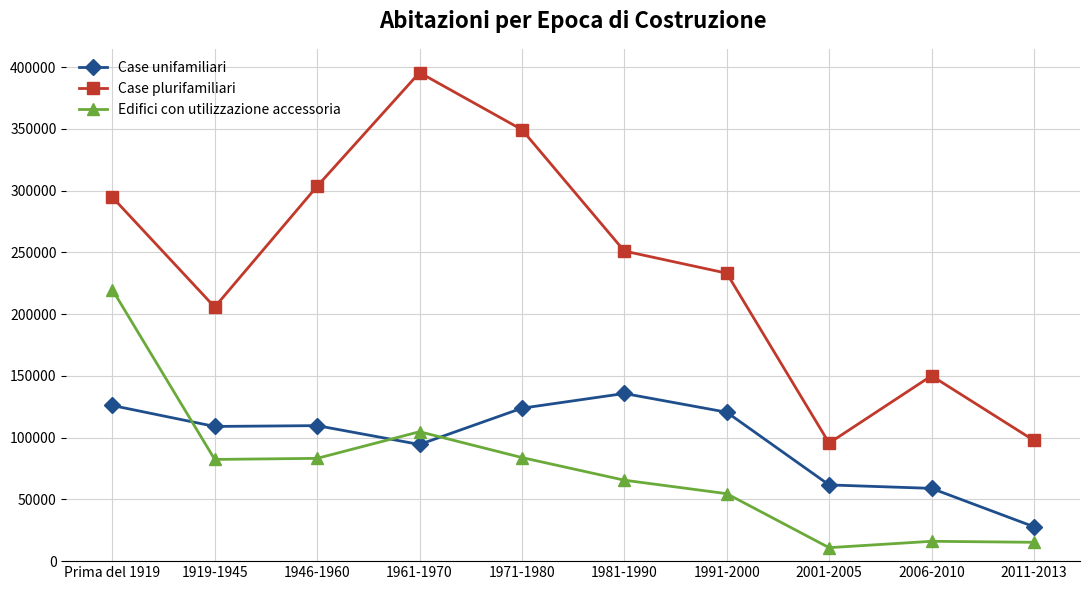

Which series changed the most between Prima del 1919 and 2001-2005?

Edifici con utilizzazione accessoria